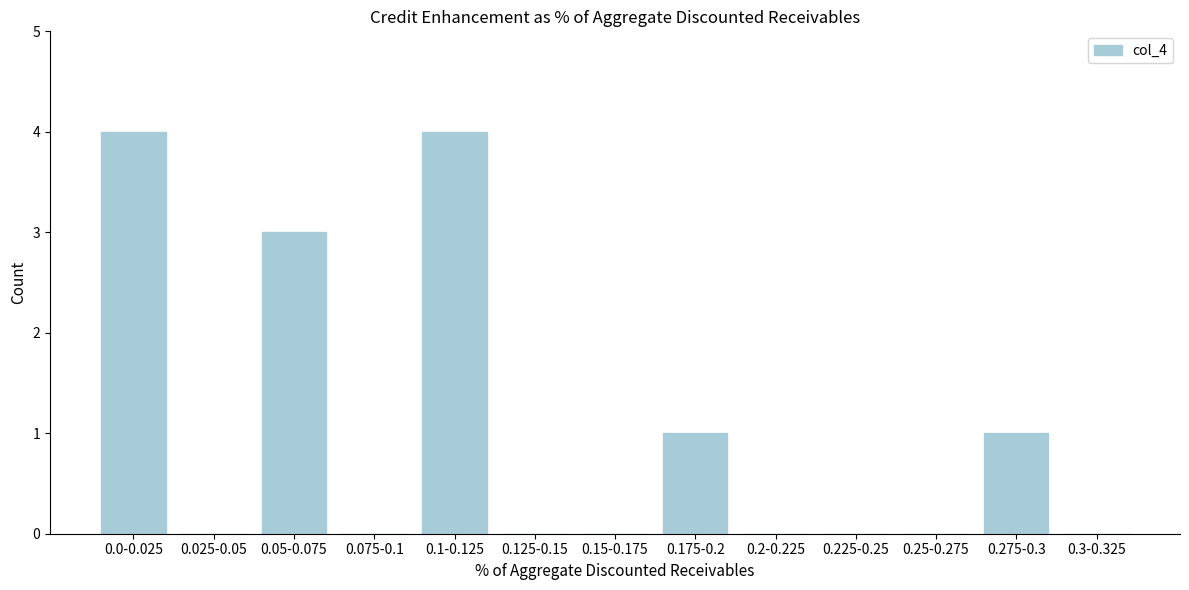

Reading left to right, what are all the values shown in this chart?

0.0-0.025=4	0.025-0.05=0	0.05-0.075=3	0.075-0.1=0	0.1-0.125=4	0.125-0.15=0	0.15-0.175=0	0.175-0.2=1	0.2-0.225=0	0.225-0.25=0	0.25-0.275=0	0.275-0.3=1	0.3-0.325=0